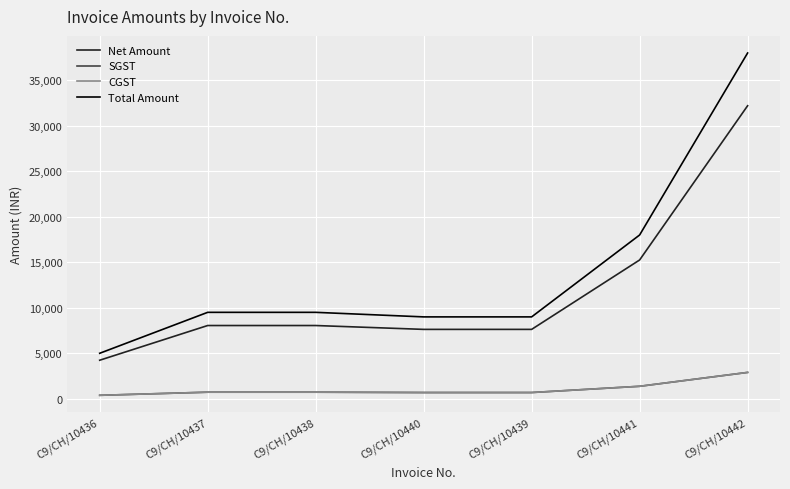

Is this an area chart (filled region under the line)?

No